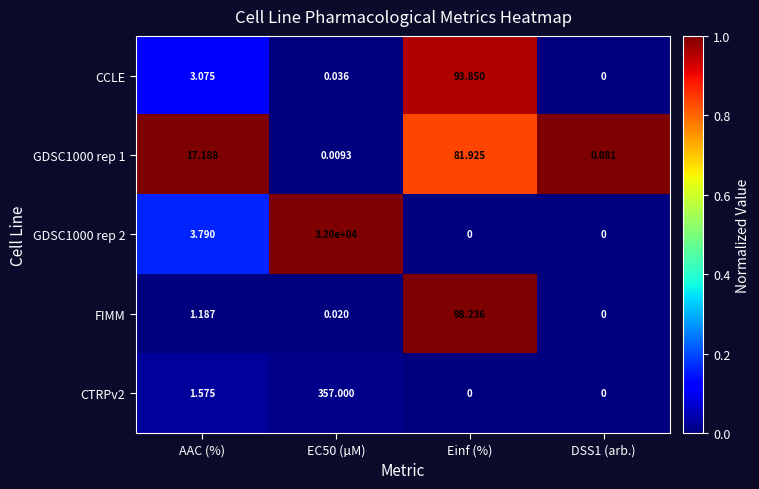

Is the value of CTRPv2 at DSS1 (arb.) greater than the value of GDSC1000 rep 1 at Einf (%)?

No